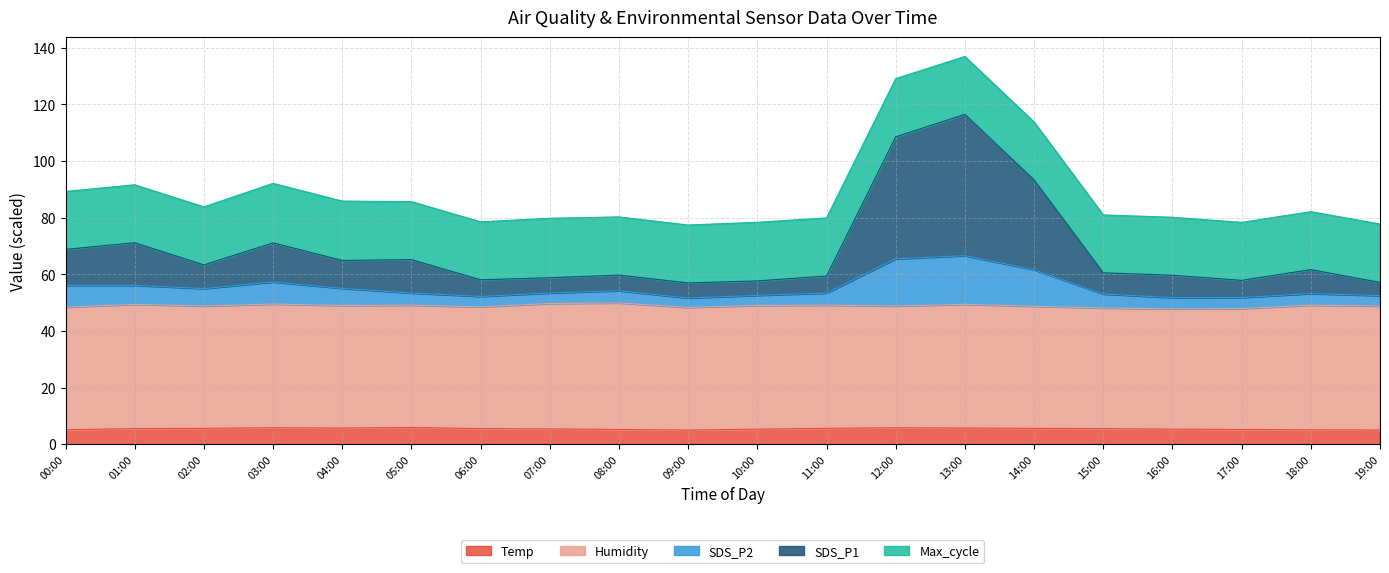

What is the minimum value for Temp?

5.0